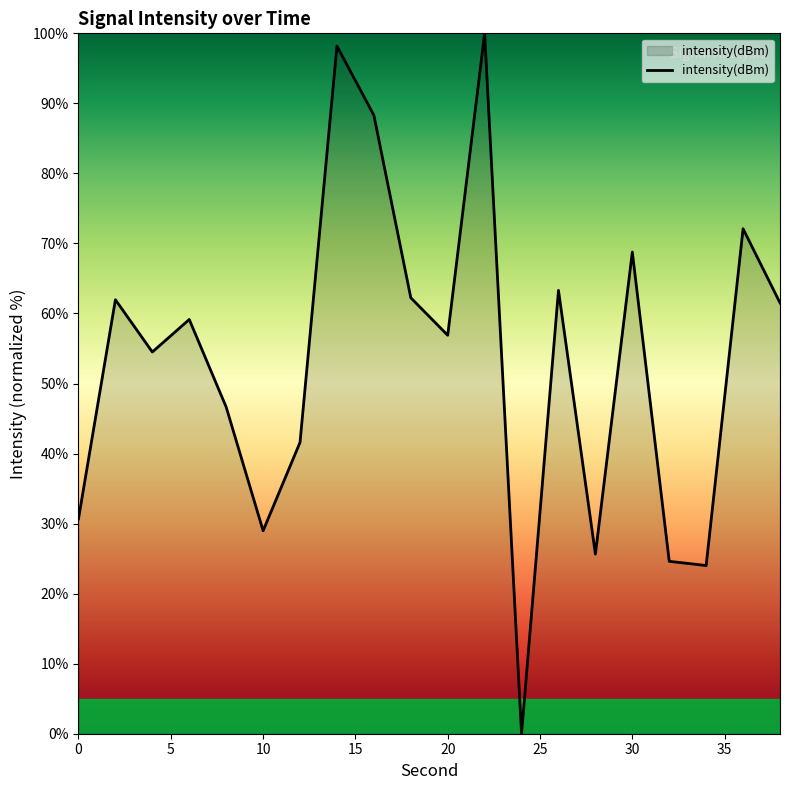

What is the difference between the maximum and minimum values?

100.0